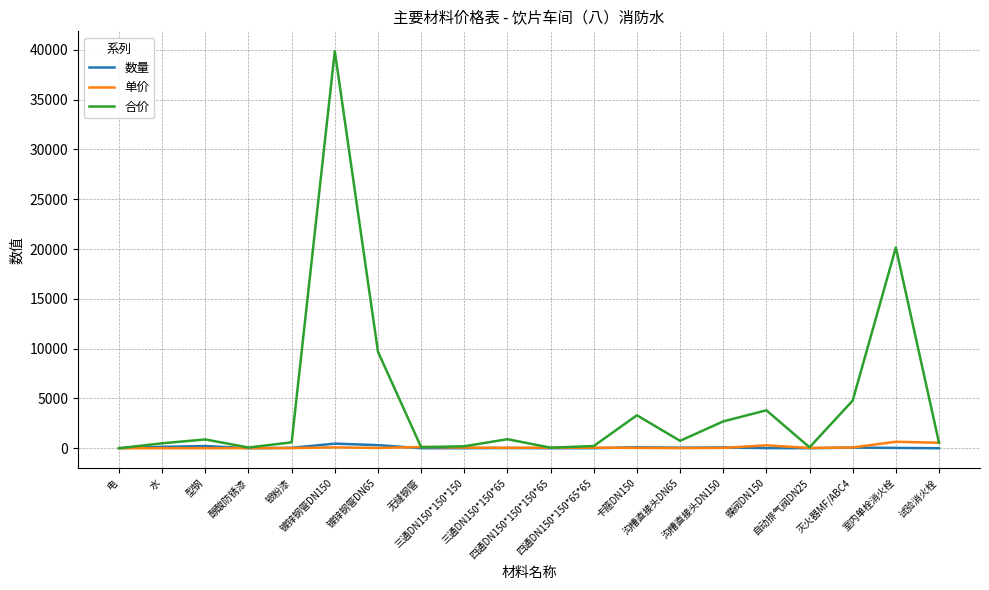

What position from the left is 无缝钢管?

8